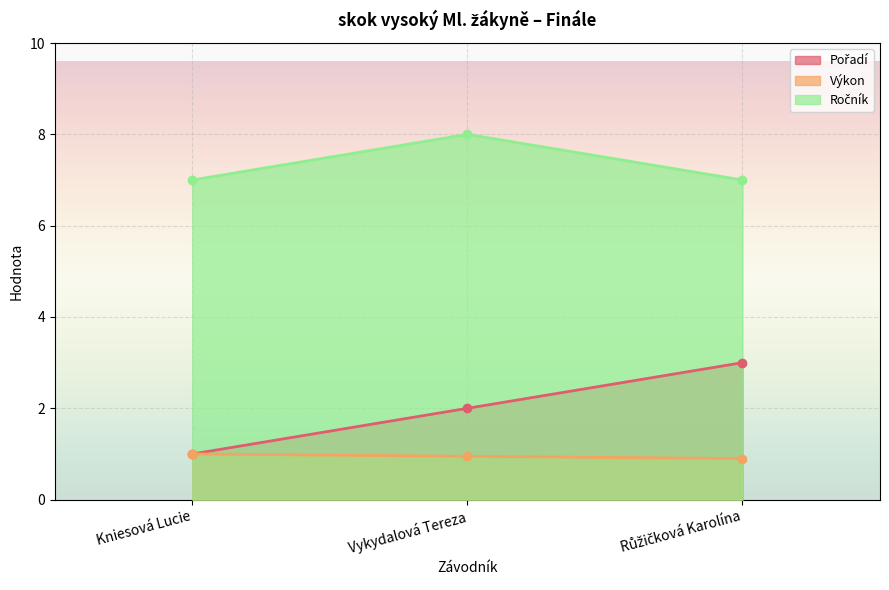

Reading left to right, what are all the values shown in this chart?

Pořadí: Kniesová Lucie=1.0	Vykydalová Tereza=2.0	Růžičková Karolína=3.0
Výkon: Kniesová Lucie=1.0	Vykydalová Tereza=0.9	Růžičková Karolína=0.9
Ročník: Kniesová Lucie=7.0	Vykydalová Tereza=8.0	Růžičková Karolína=7.0